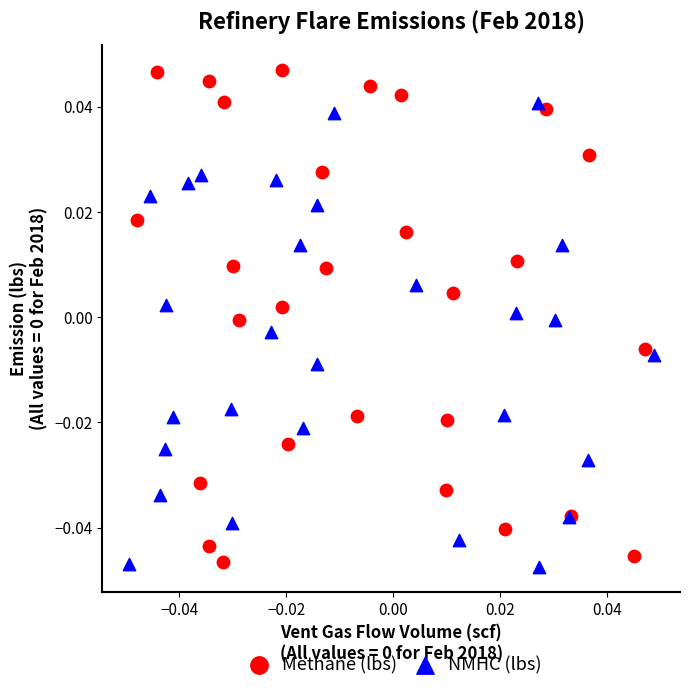

Which series reaches the maximum Y coordinate?

Methane (lbs)